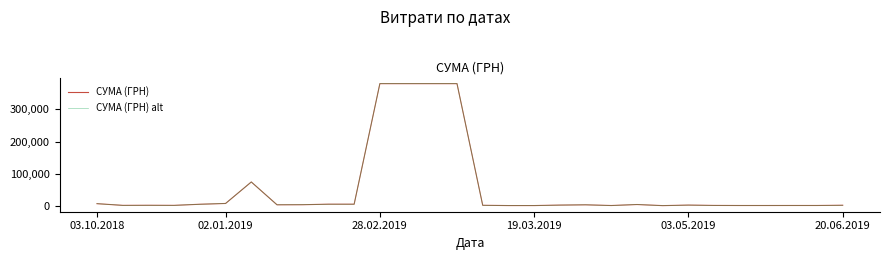

Is this an area chart (filled region under the line)?

No